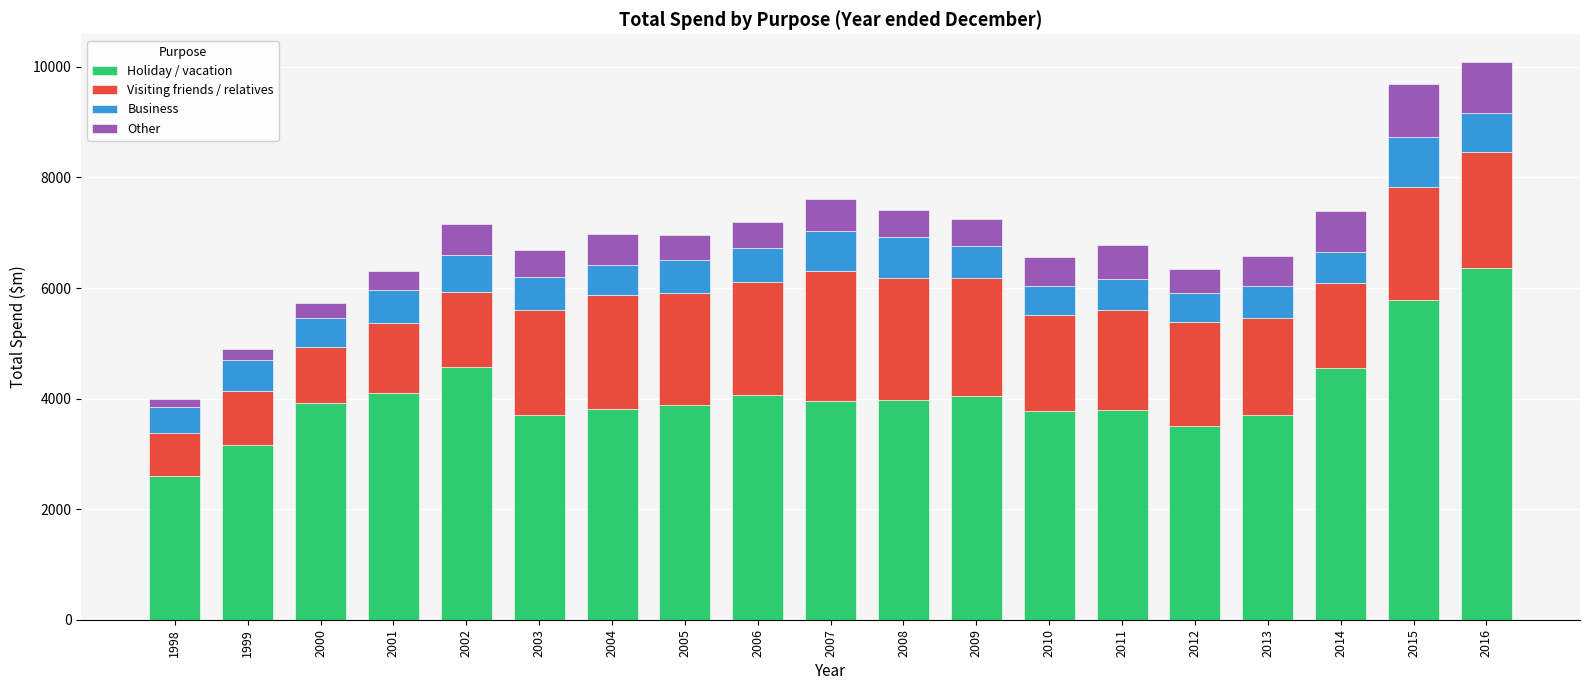

The Holiday / vacation series shows 4557.0 at 2014. True or false?

True